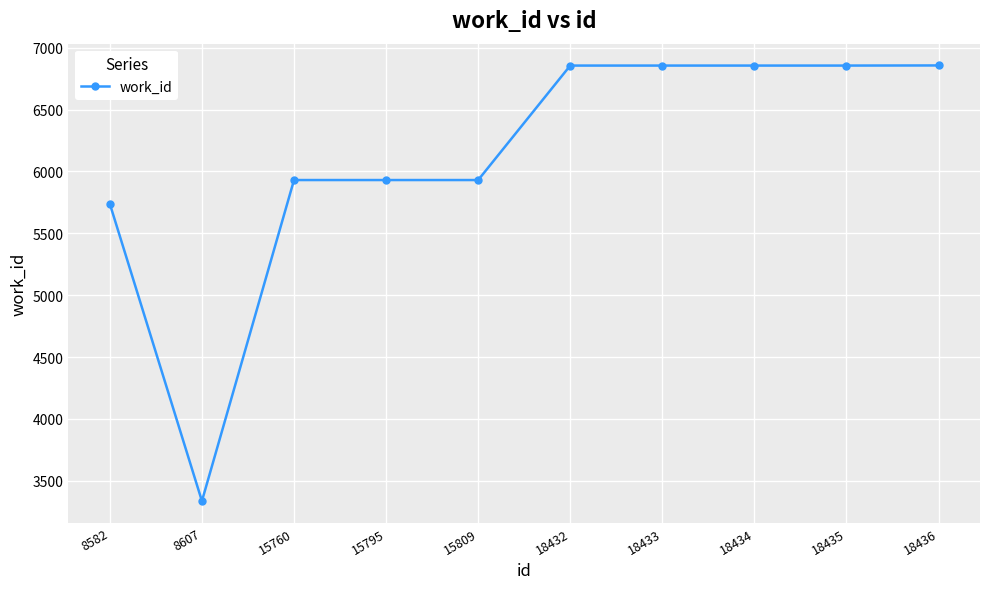

At which category does the data reach its first local valley?

8607